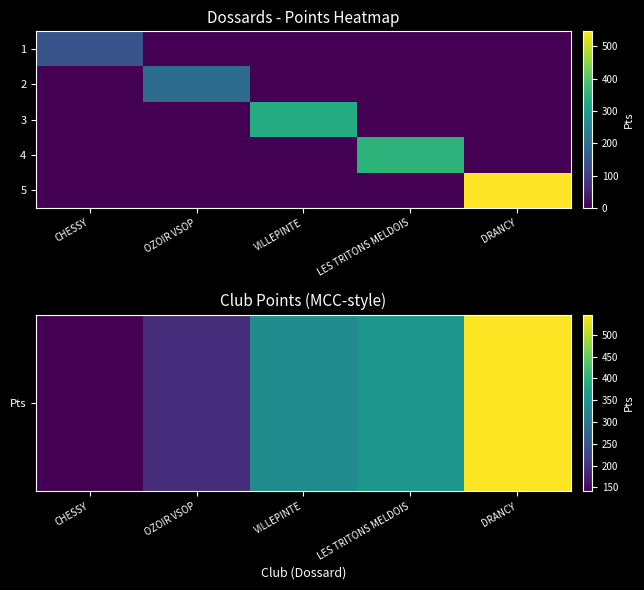

Which series has the widest spread of values?

5